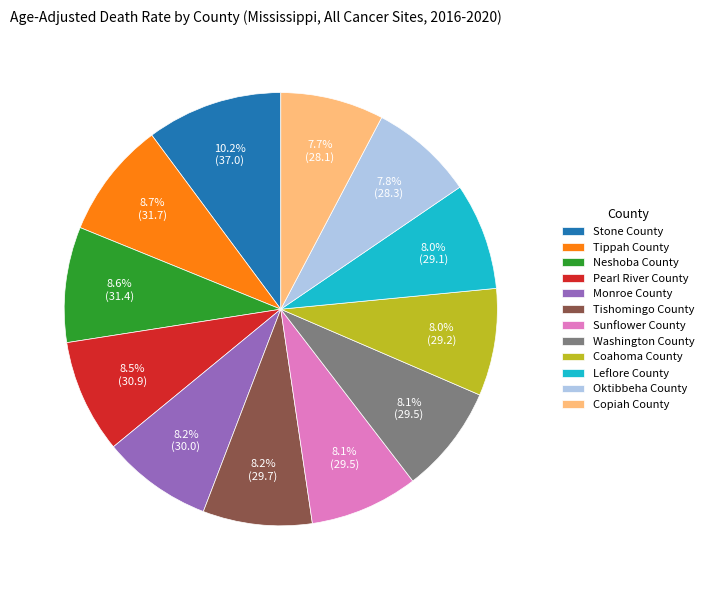

What is the ratio of the value at Sunflower County to the value at Tishomingo County?

1.0